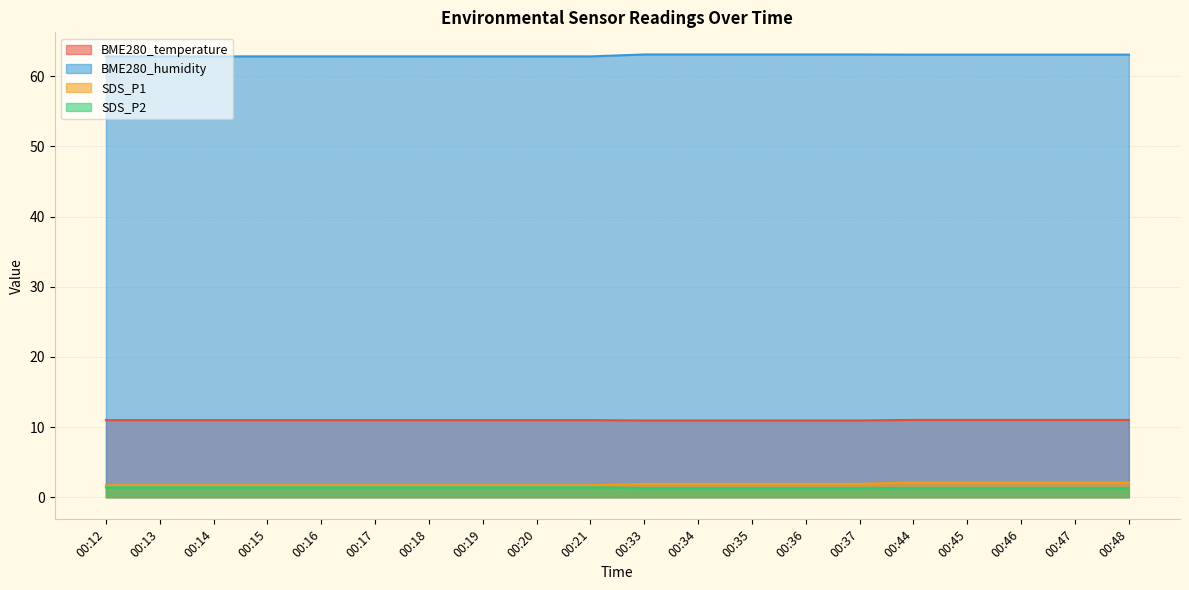

What is the maximum value for BME280_humidity?

63.1